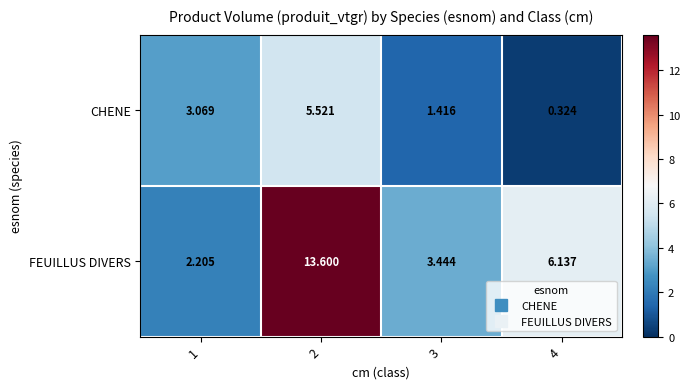

Is the value of FEUILLUS DIVERS at 3 greater than the value of CHENE at 2?

No